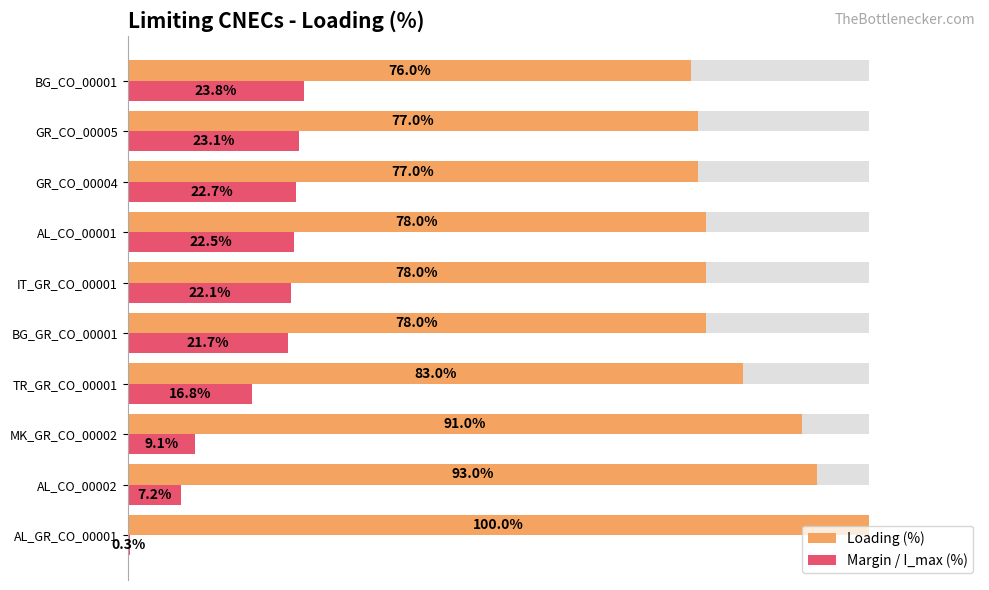

What is the lowest value of the Margin / I_max (%) series?

0.3